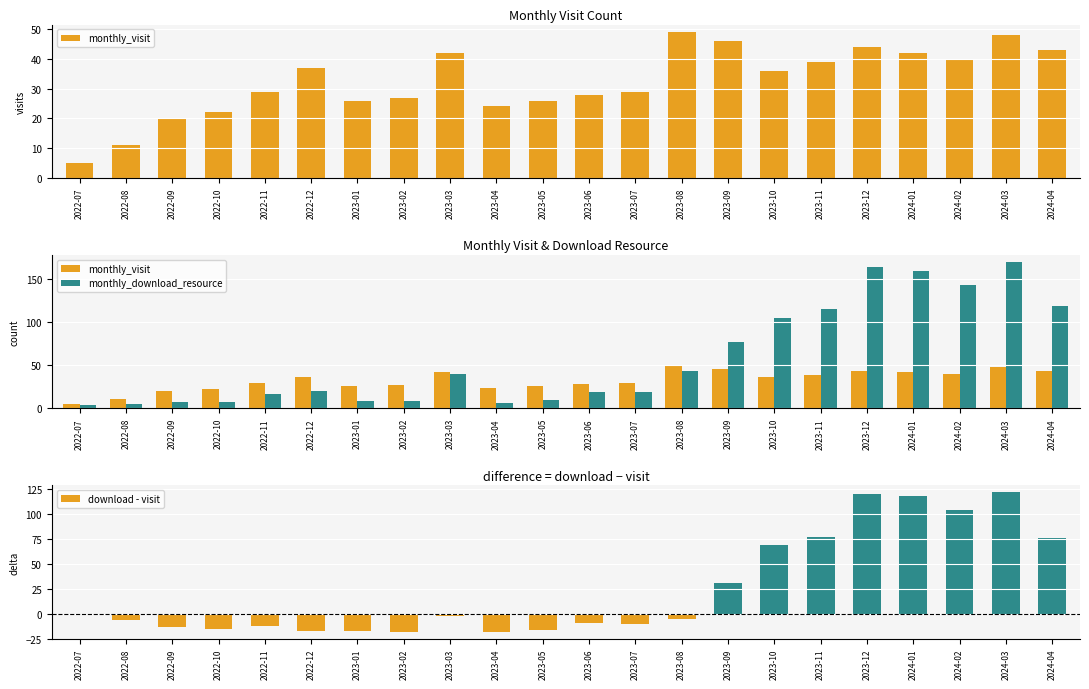

Rank the series by their maximum value, from lowest to highest.

monthly_visit, download - visit, monthly_download_resource